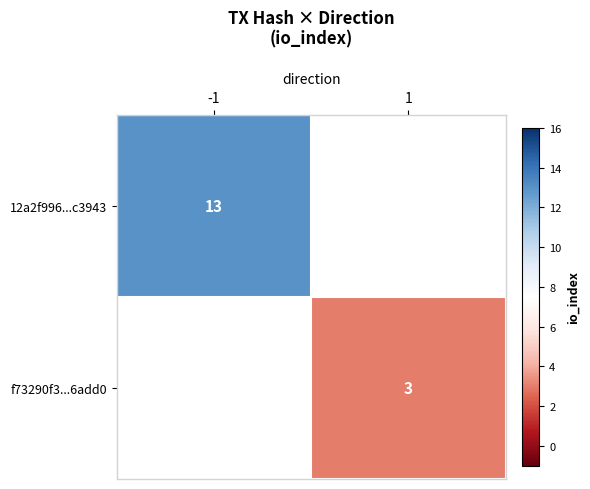

The f73290f3...6add0 series shows 3 at 1. True or false?

True